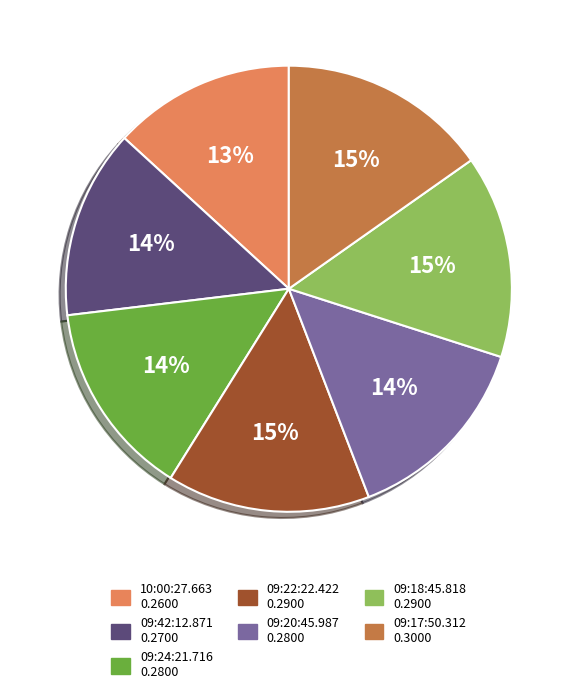

The 10:00:27.663 slice represents 6% of the pie. True or false?

False